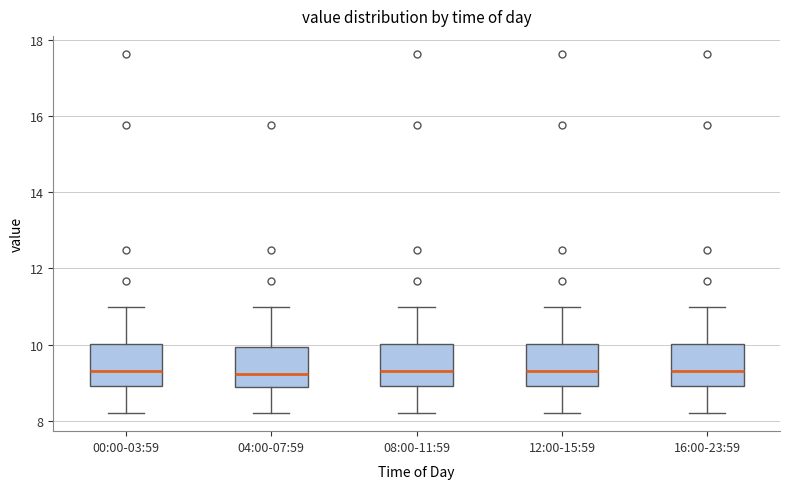

Where does the upper whisker of the box for 08:00-11:59 end on the y-axis? The values are not printed on the chart, so give them approximately, as read against the axis.

11.0